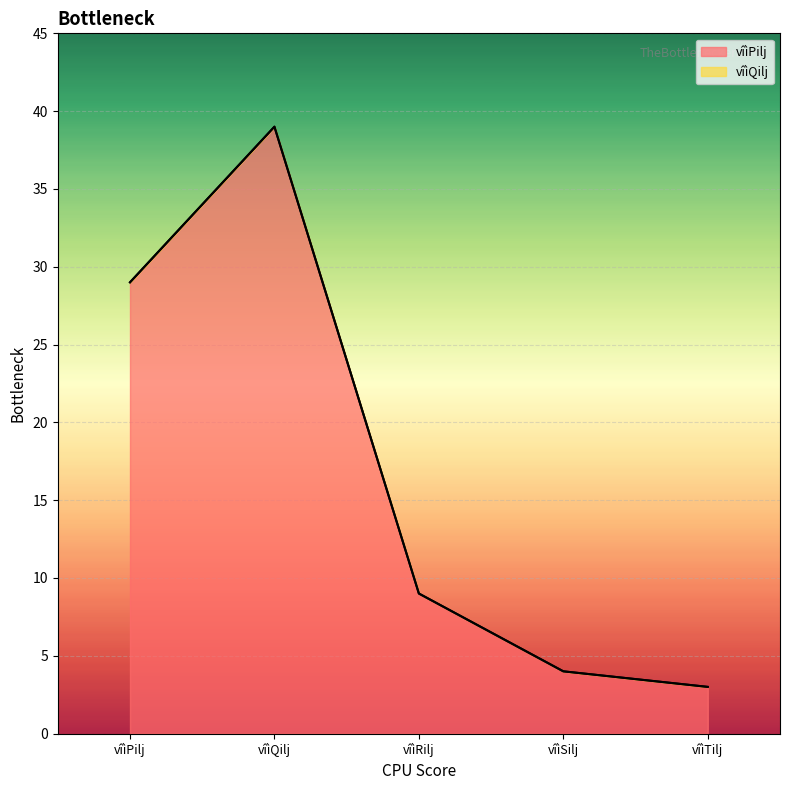

Is the value of vîìTilj at 9 greater than the value of vîìPilj at 29?

No